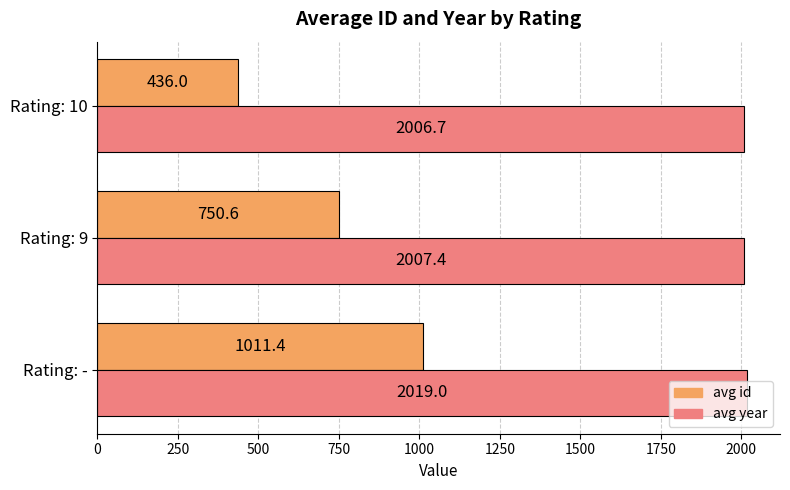

The value of avg year at Rating: - is 2019.0. True or false?

True